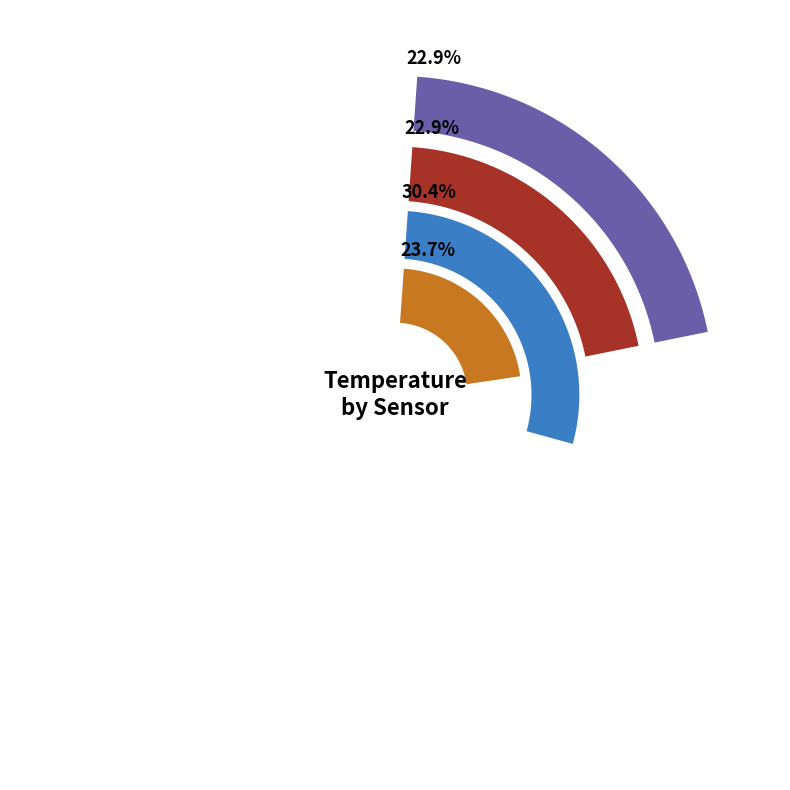

Which slice is the smallest?

HOBO-20291430